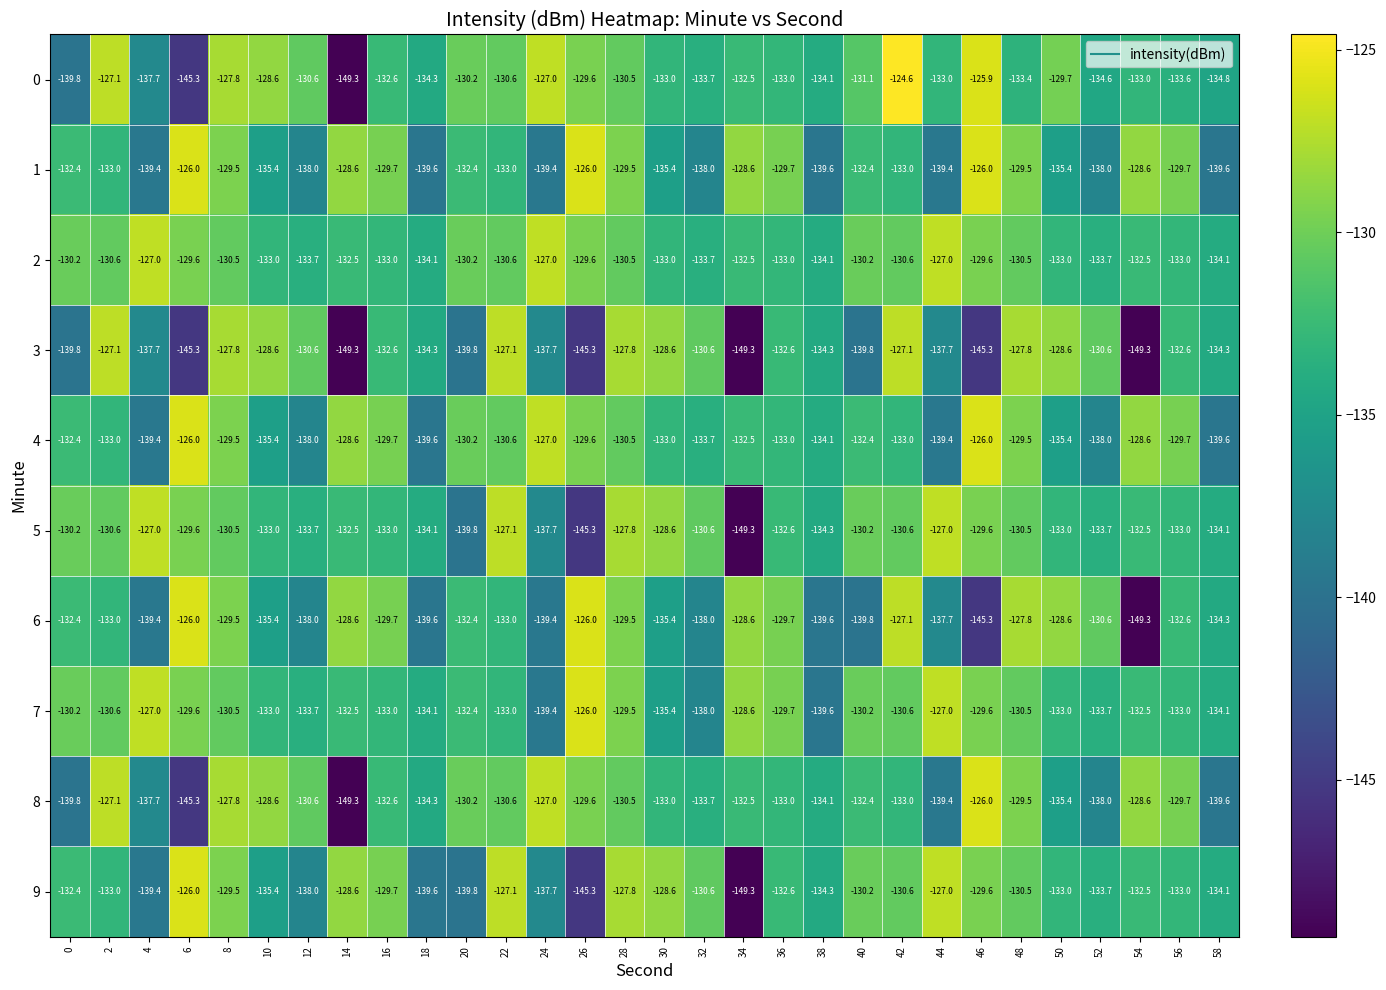

At how many categories does at least one series exceed -146?

30